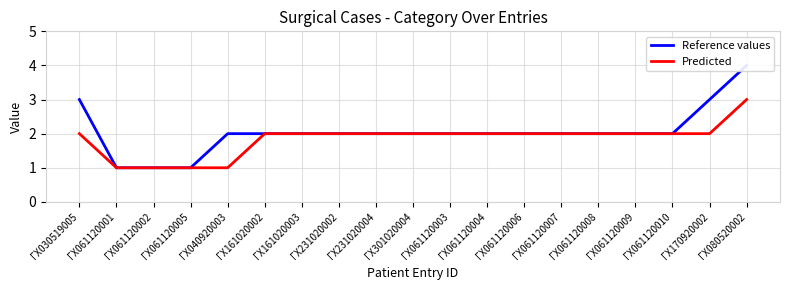

Reading left to right, list all the values displayed in this chart.

Reference values: 3	1	1	1	2	2	2	2	2	2	2	2	2	2	2	2	2	3	4
Predicted: 2	1	1	1	1	2	2	2	2	2	2	2	2	2	2	2	2	2	3